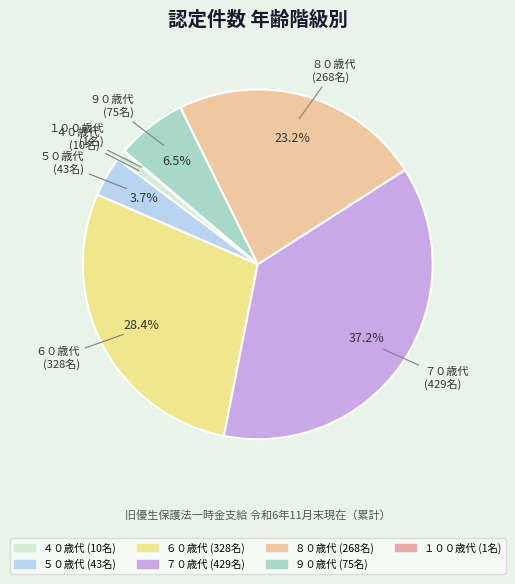

Between ６０歳代 and ８０歳代, which is larger?

６０歳代